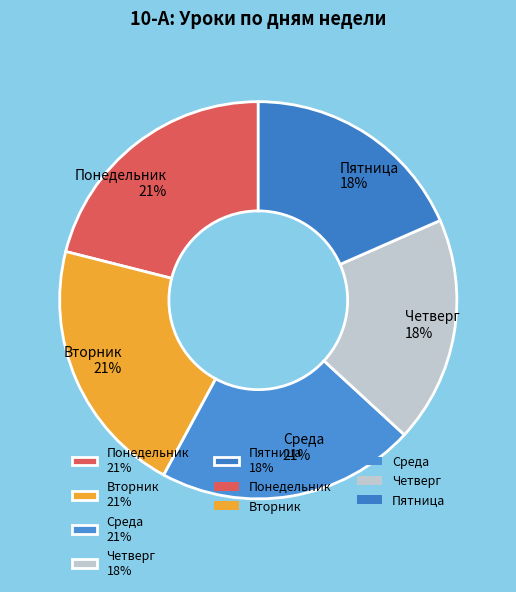

Is there any slice that represents more than half of the pie?

No